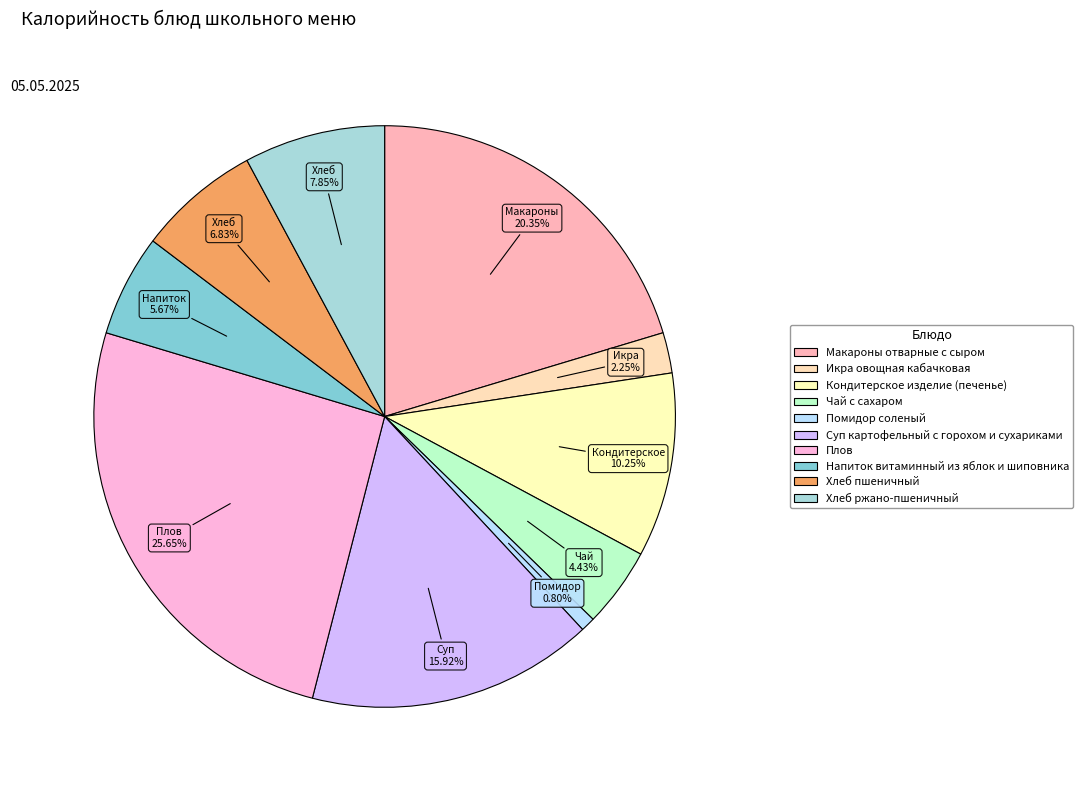

What percentage is the Хлеб пшеничный slice, to the nearest percent?

7%